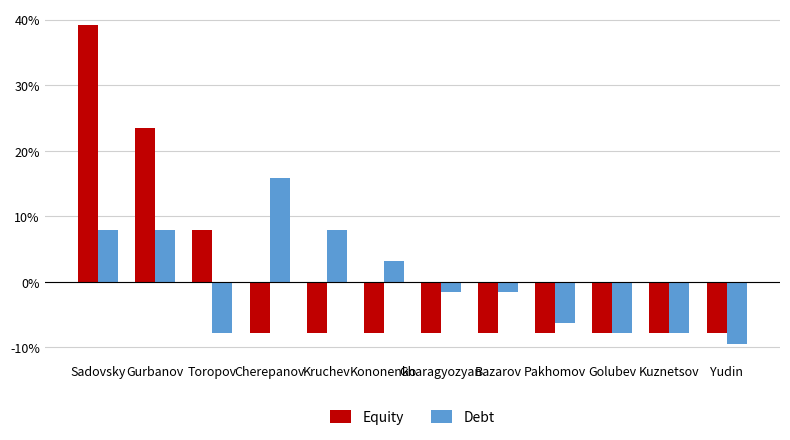

Rank the series at Kruchev from highest to lowest value.

Debt, Equity